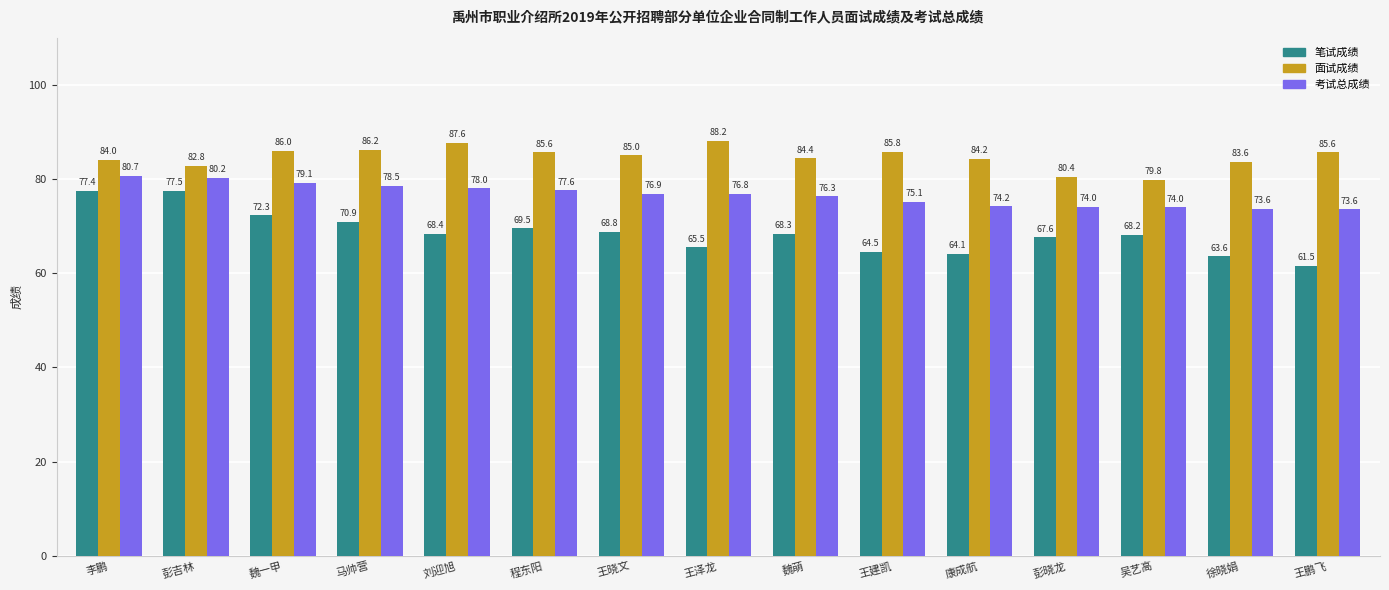

Which series has the widest spread of values?

笔试成绩